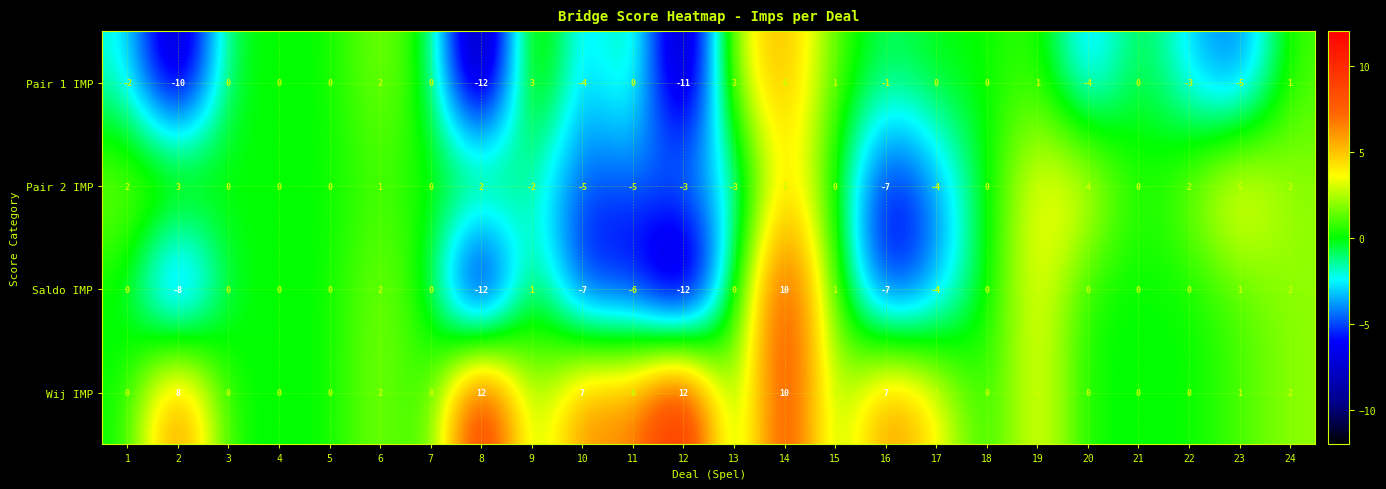

Which series has the largest total across all categories?

Wij IMP